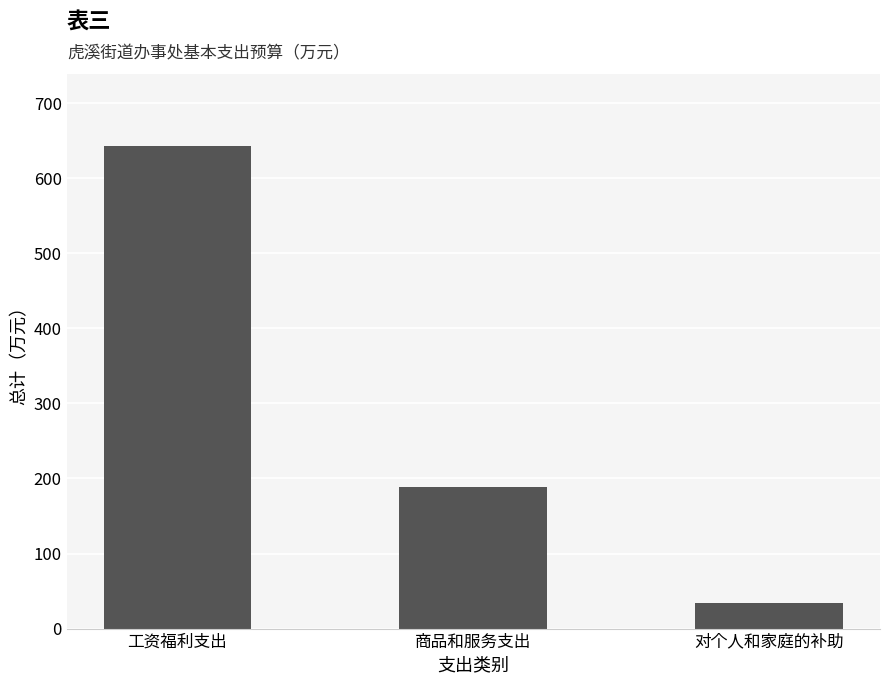

What is the maximum value shown in the chart?

642.3